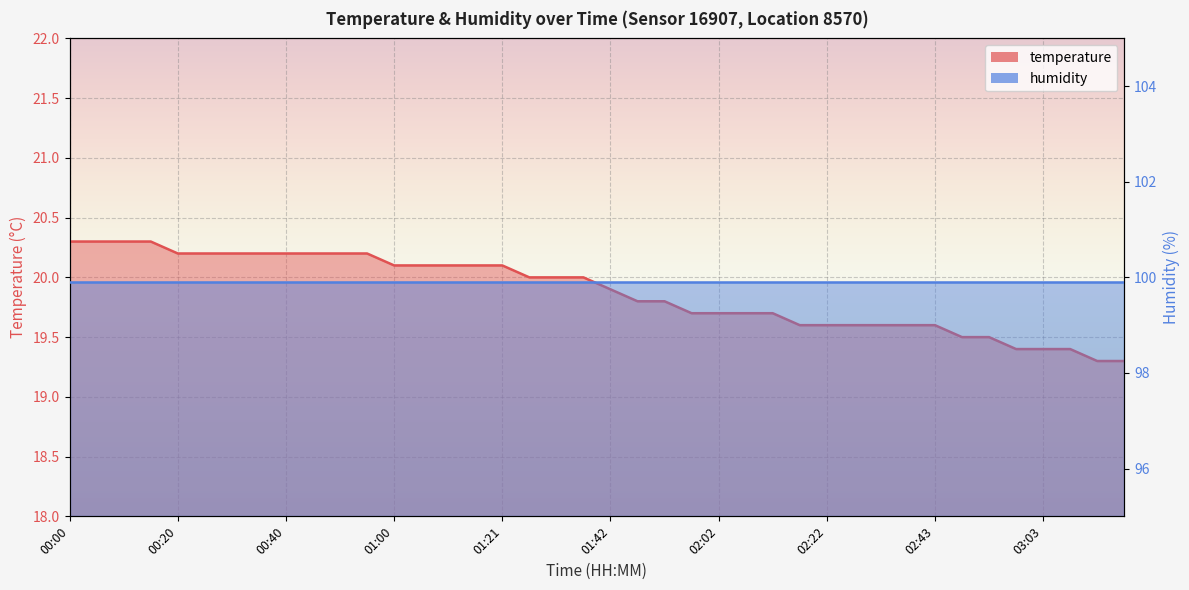

Rank the categories by value from highest to lowest.

00:00, 00:05, 00:10, 00:15, 00:20, 00:25, 00:30, 00:35, 00:40, 00:45, 00:50, 00:55, 01:00, 01:05, 01:11, 01:16, 01:21, 01:26, 01:32, 01:37, 01:42, 01:47, 01:52, 01:57, 02:02, 02:07, 02:12, 02:17, 02:22, 02:27, 02:32, 02:38, 02:43, 02:48, 02:53, 02:58, 03:03, 03:08, 03:13, 03:18